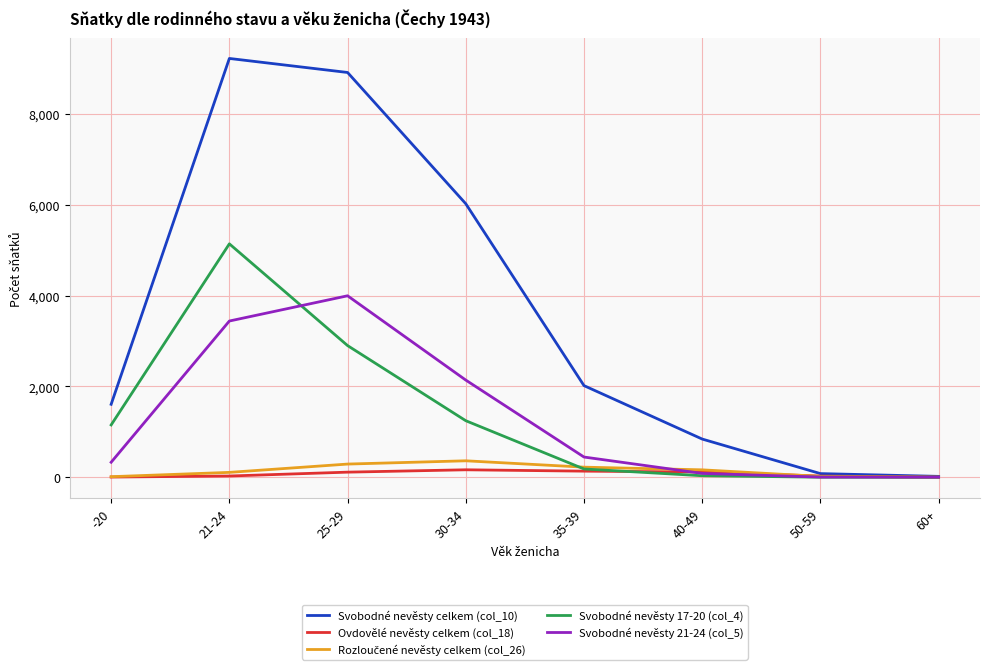

At how many categories does at least one series exceed 7392?

2